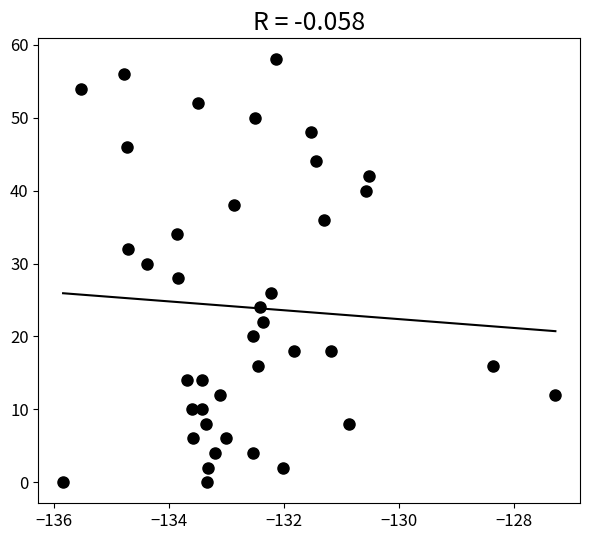

What is the range of Y values (max minus min)?

58